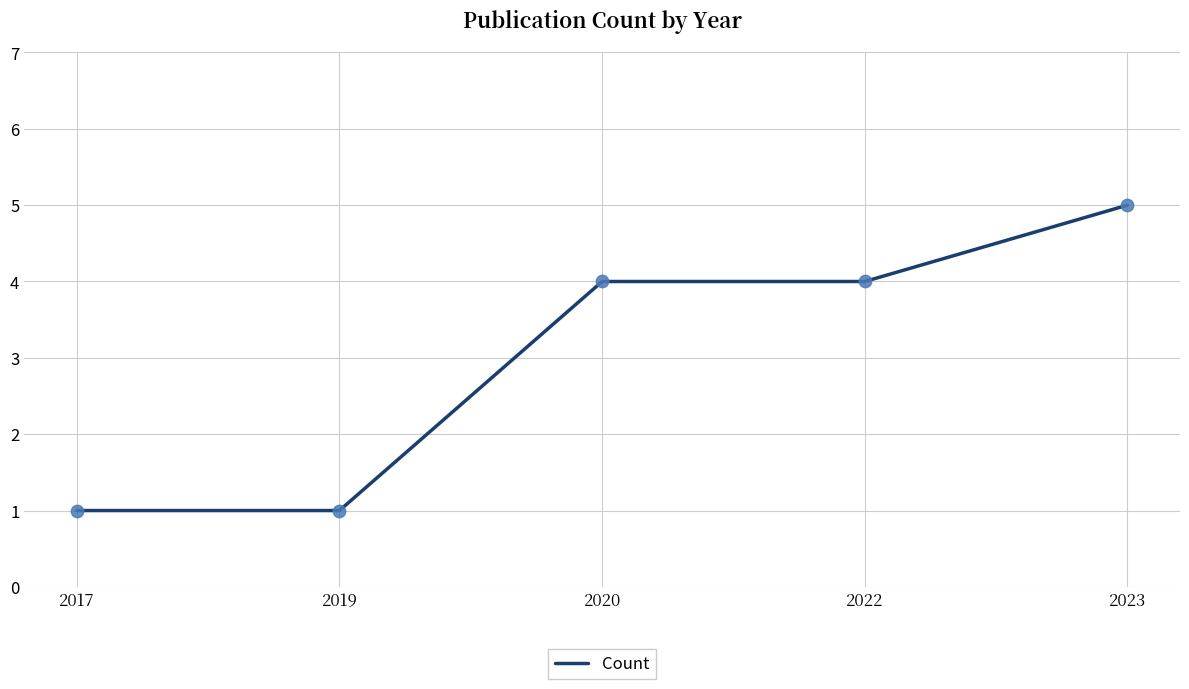

Approximately how many times larger is the value at 2020 compared to 2019?

4.0